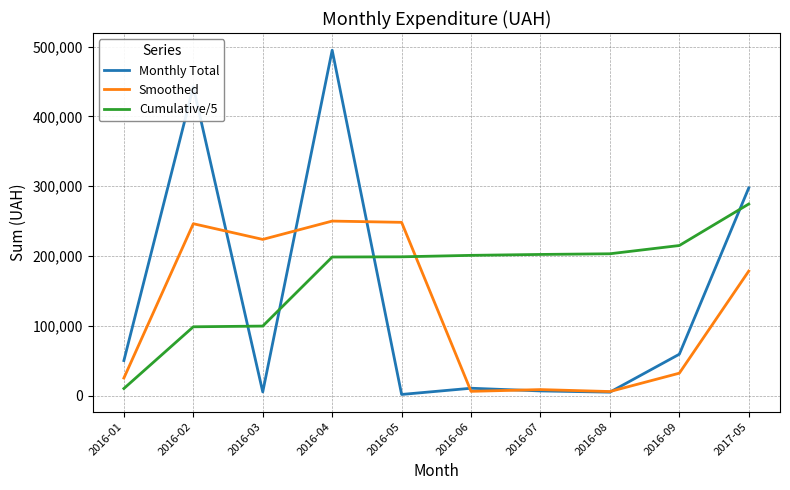

What is the minimum value shown in the chart?

1510.0